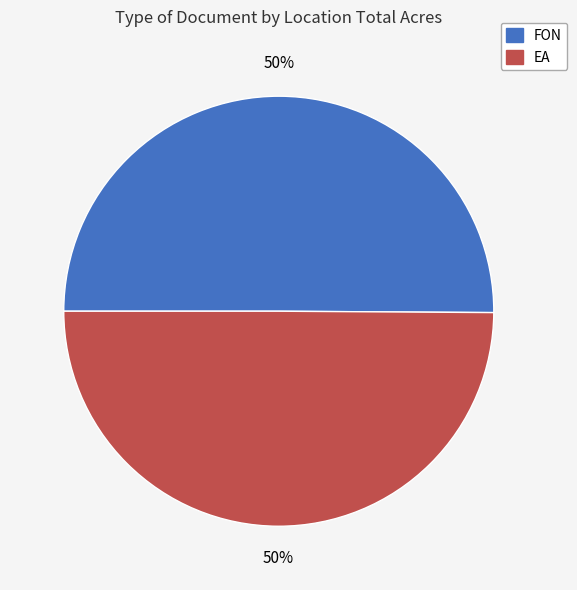

How many segments does this pie chart have?

2